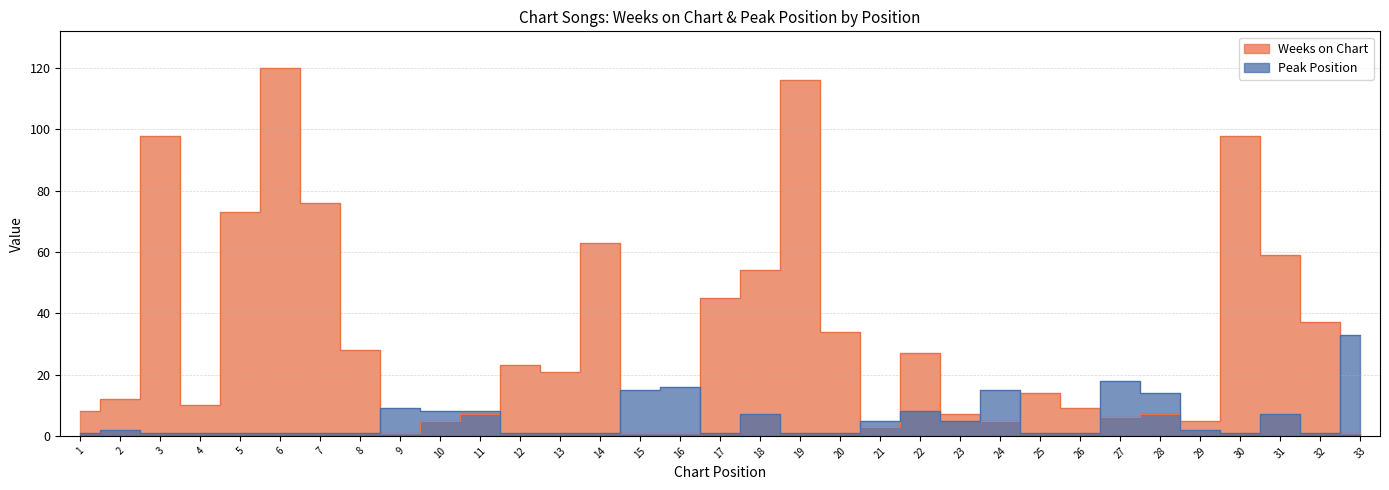

Reading right to left, transcribe all the data shown in this chart.

Weeks on Chart: 1	37	59	98	5	7	6	9	14	5	7	27	3	34	116	54	45	1	1	63	21	23	7	5	1	28	76	120	73	10	98	12	8
Peak Position: 33	1	7	1	2	14	18	1	1	15	5	8	5	1	1	7	1	16	15	1	1	1	8	8	9	1	1	1	1	1	1	2	1